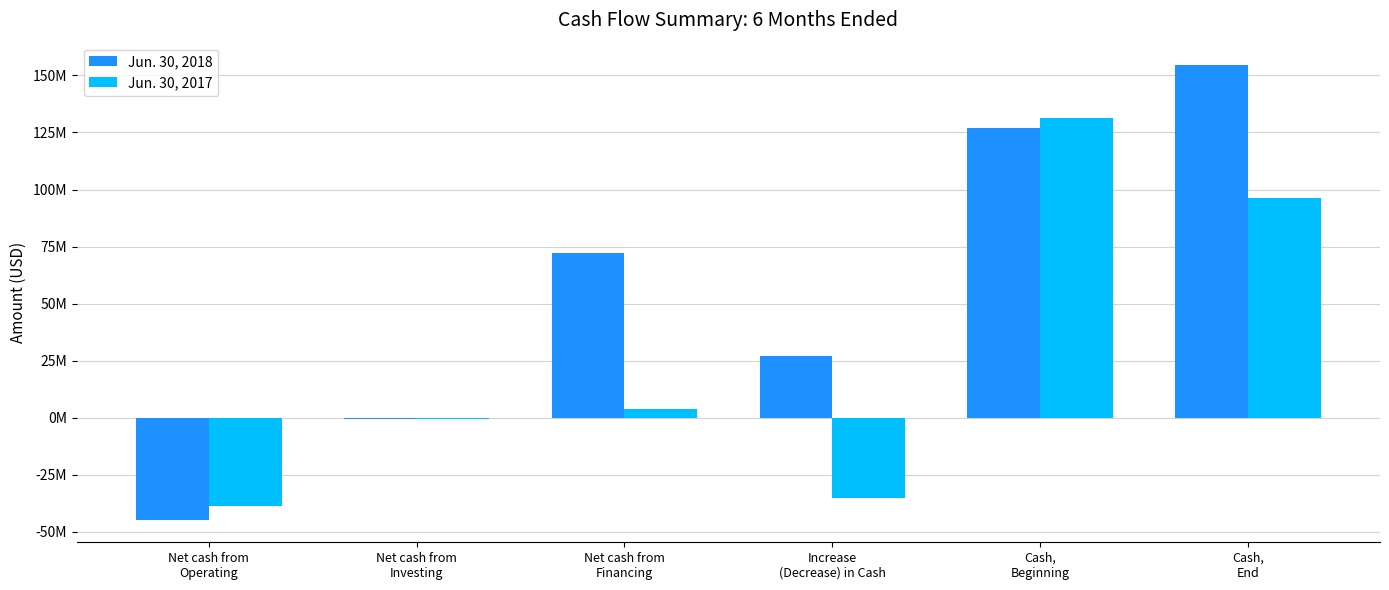

What are all the series names shown in the legend?

Jun. 30, 2018, Jun. 30, 2017